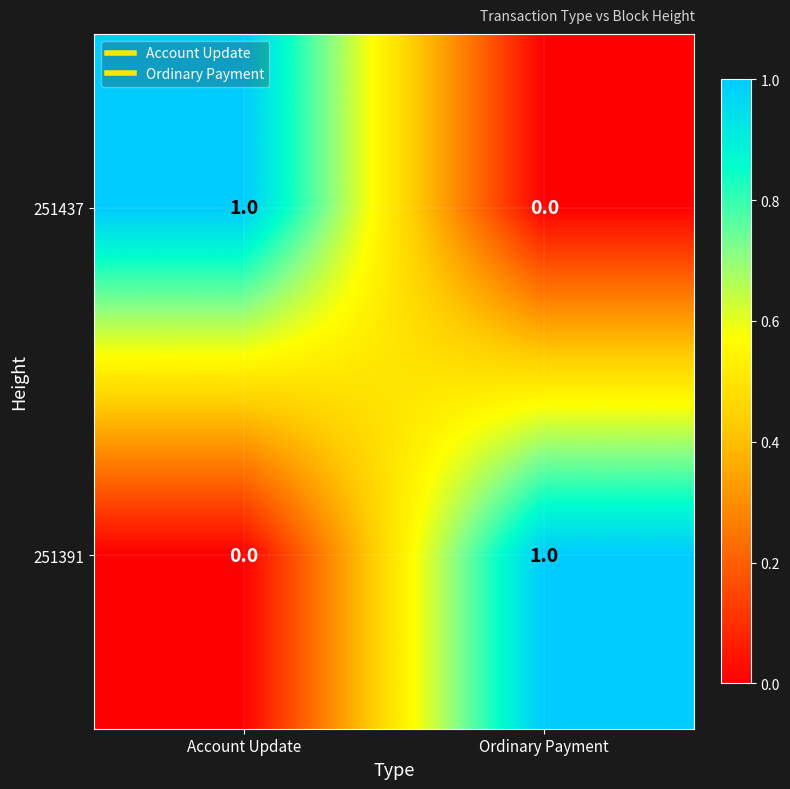

Reading right to left, list all the values displayed in this chart.

251437: Ordinary Payment=0	Account Update=1
251391: Ordinary Payment=1	Account Update=0